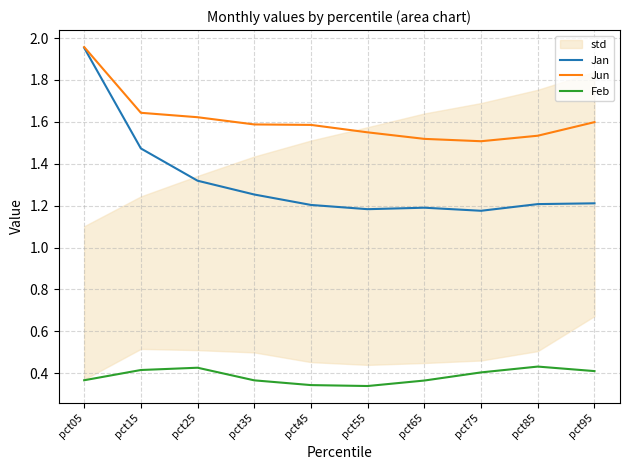

At which label does Jan reach its peak?

pct05